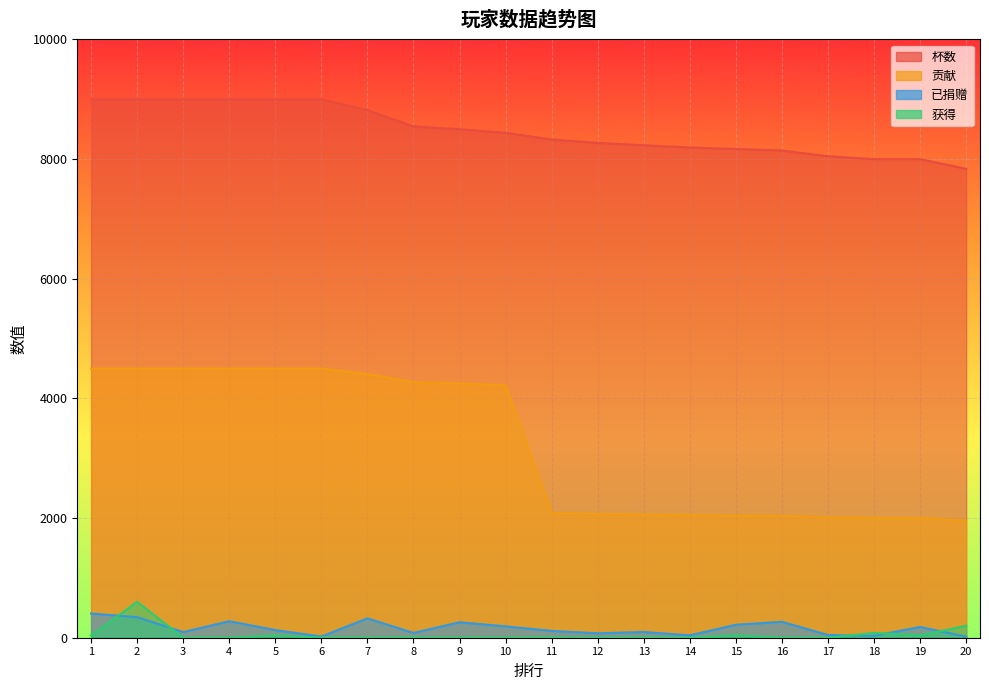

What is the value of the 贡献 point at the 19th from the left?

2000